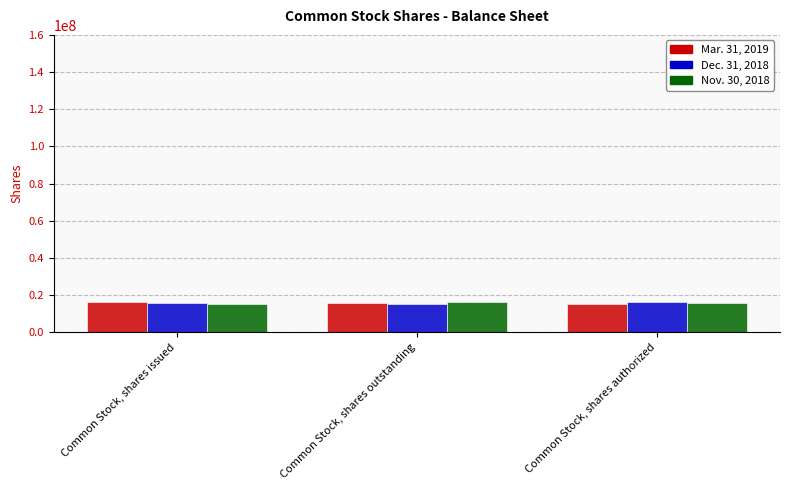

What is the spread (max minus min) of values at Common Stock, shares issued?

1150217